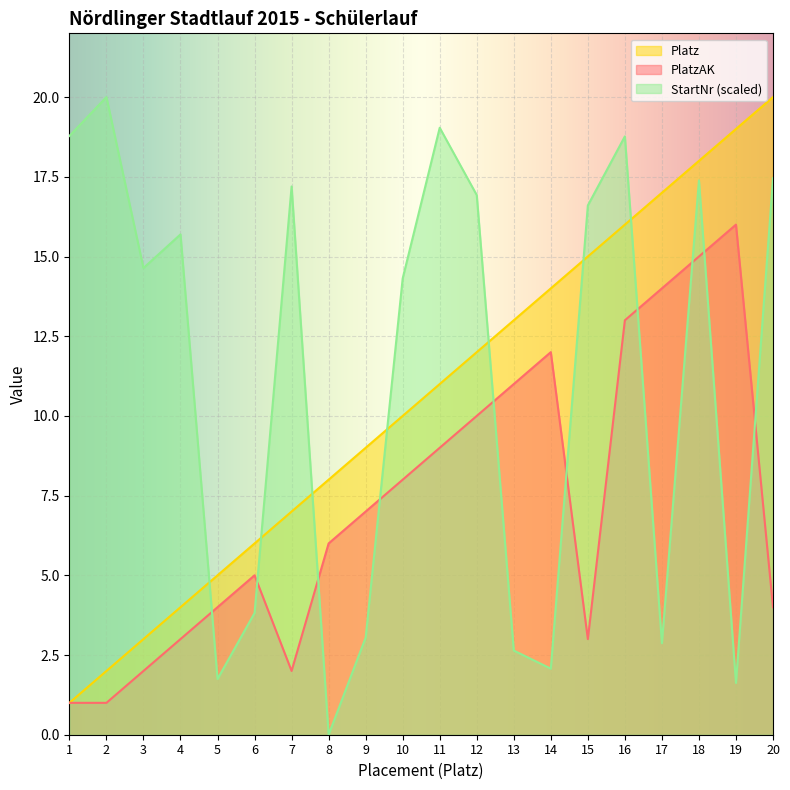

How many interior local peaks does the StartNr series have?

6